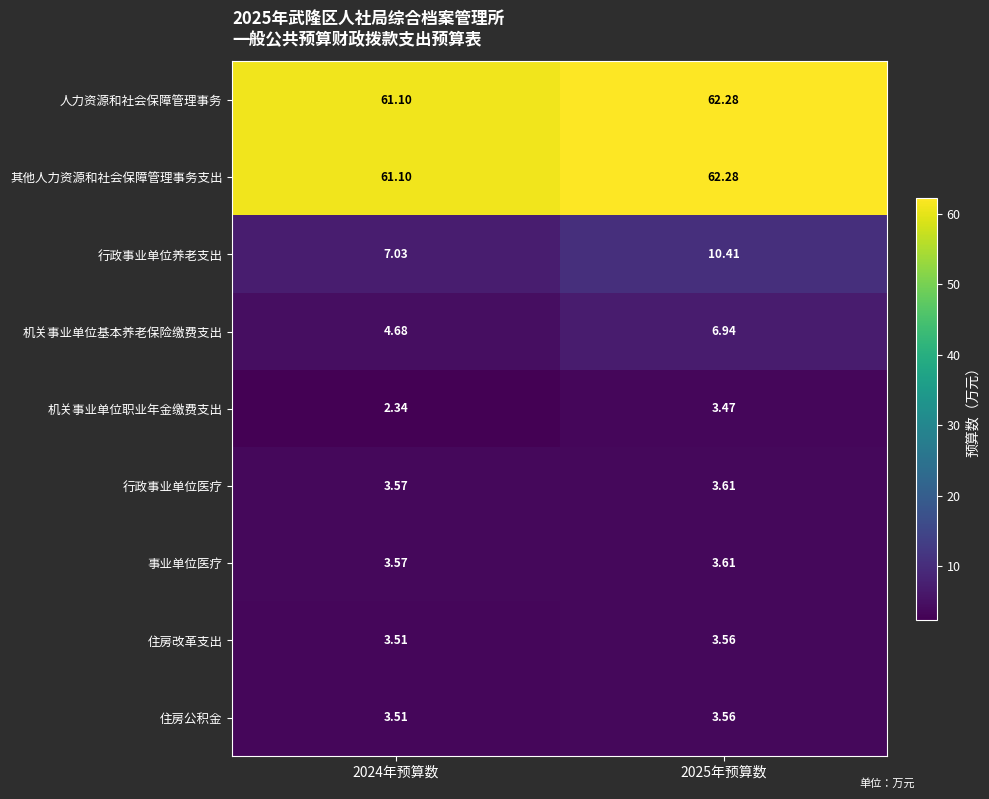

Which series has the largest range (max minus min)?

行政事业单位养老支出